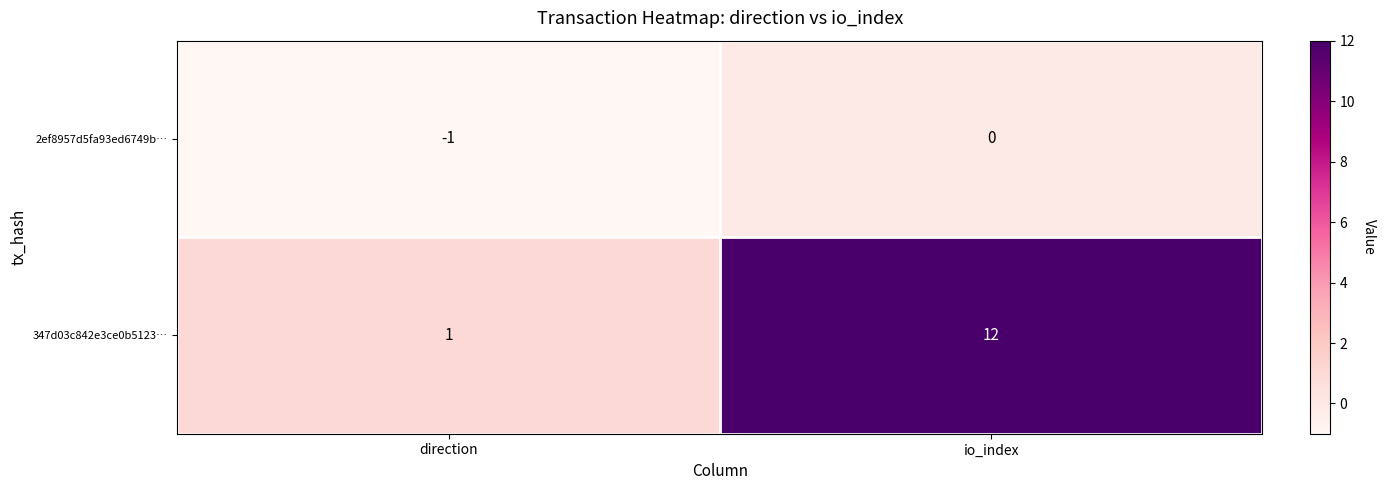

Which series has the largest total across all categories?

347d03c842e3ce0b5123…